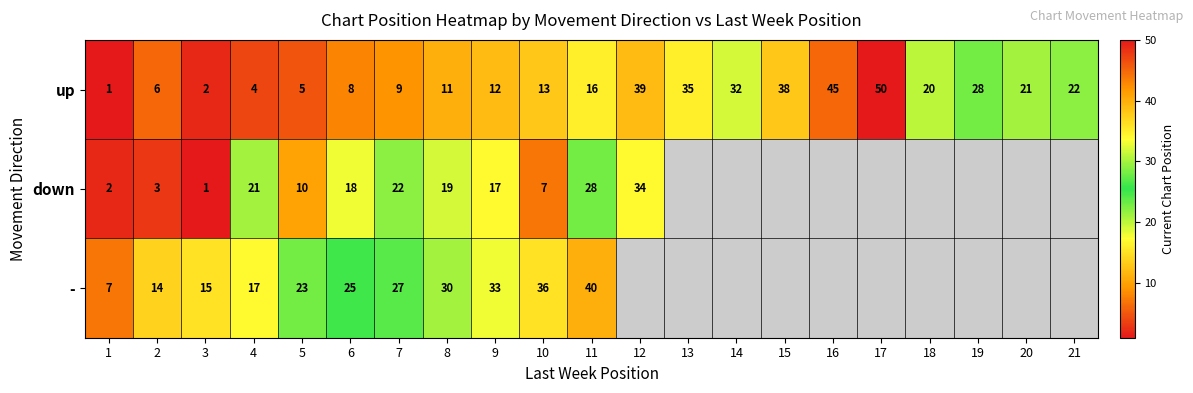

What is the spread (max minus min) of values at 6?

17